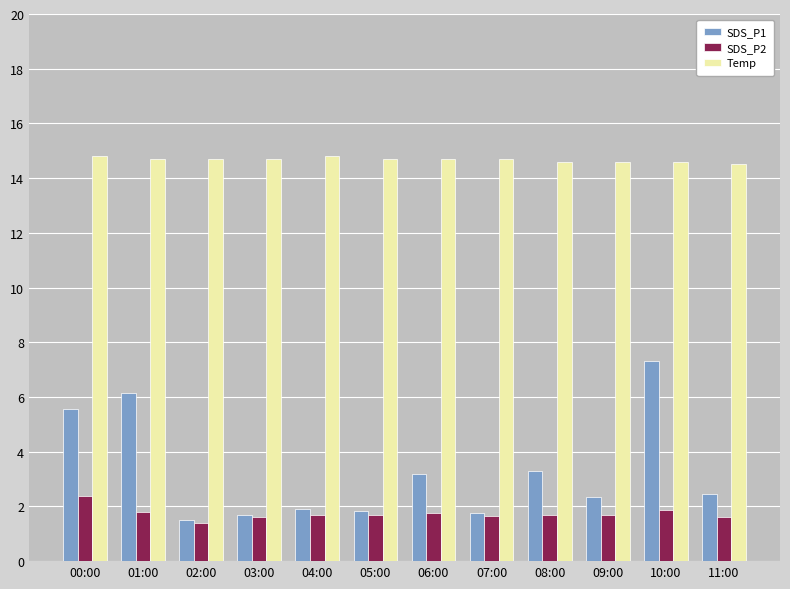

What is the spread (max minus min) of values at 05:00?

13.0